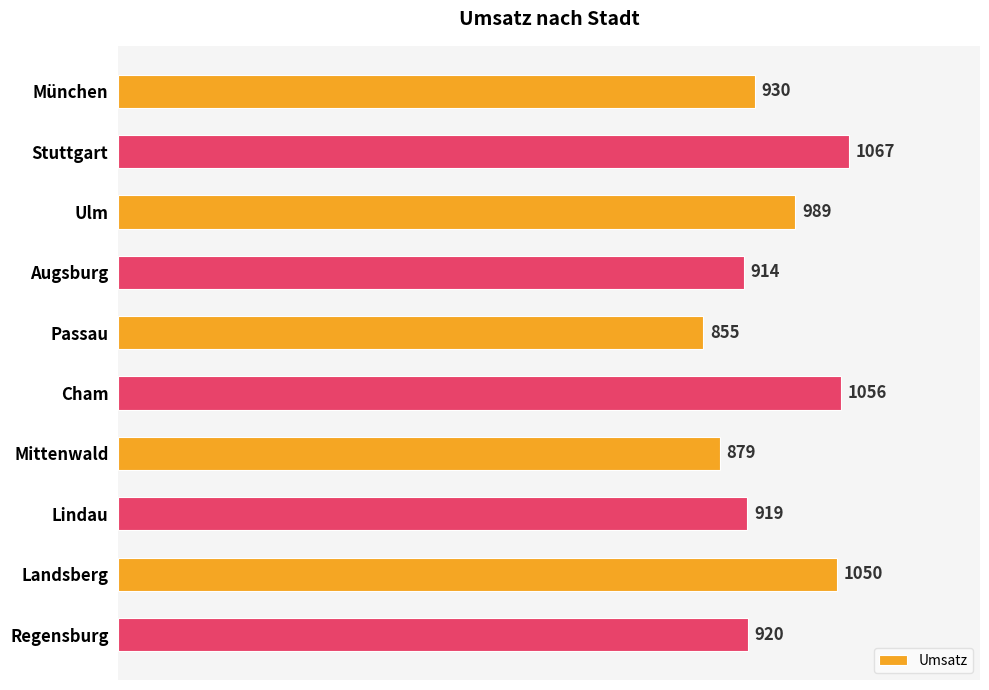

Rank the categories by value from lowest to highest.

Passau, Mittenwald, Augsburg, Lindau, Regensburg, München, Ulm, Landsberg, Cham, Stuttgart